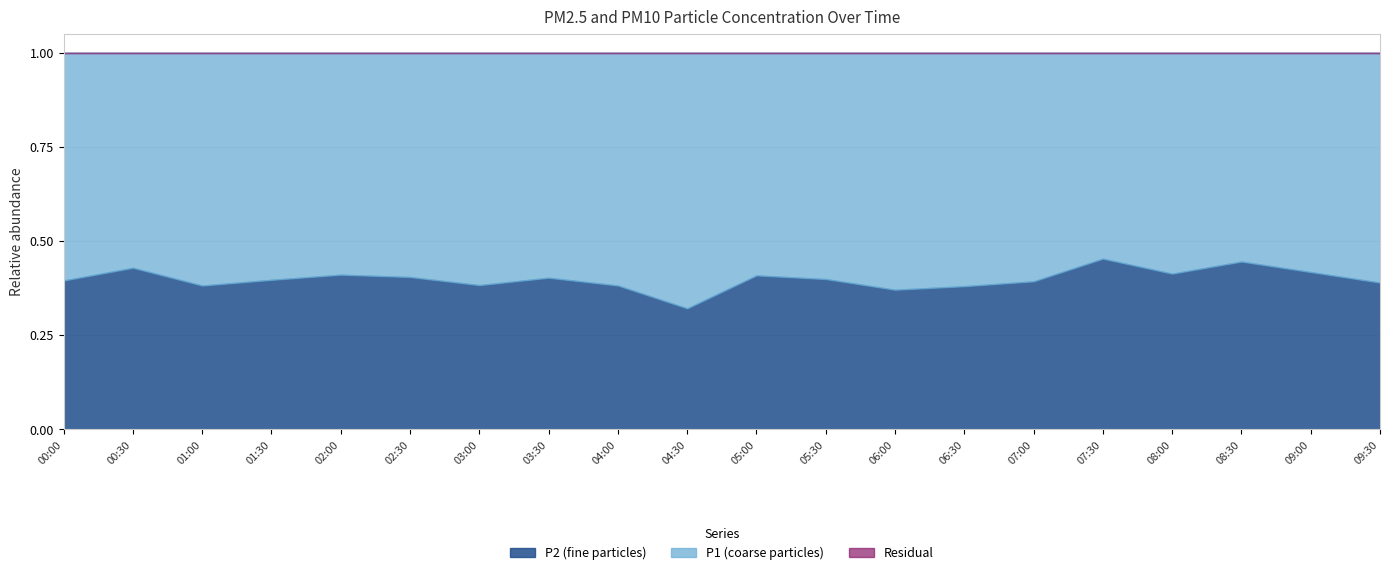

What is the label of the 3rd point from the right?

08:30